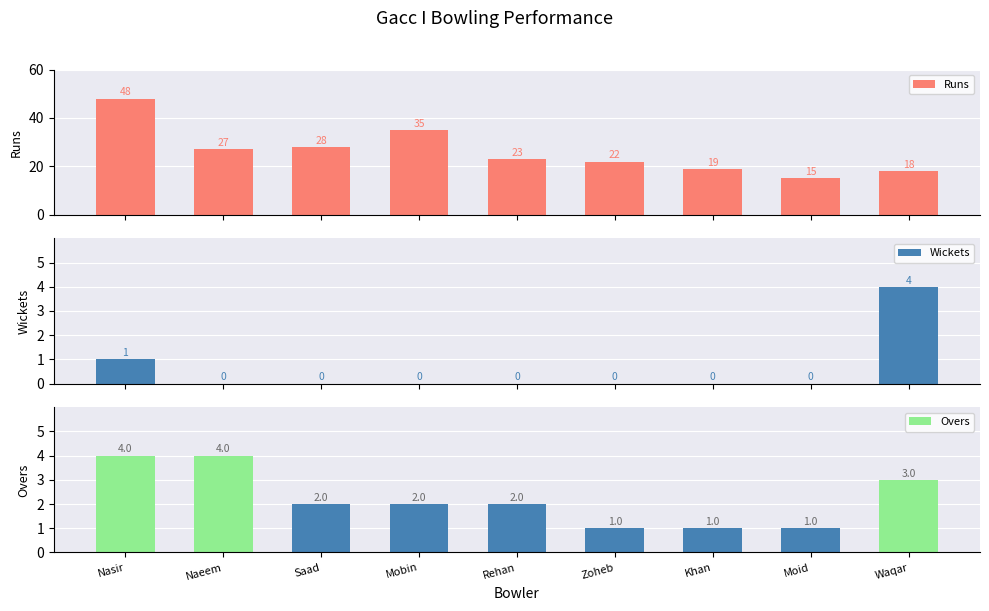

How many data points in Runs are above 23?

4